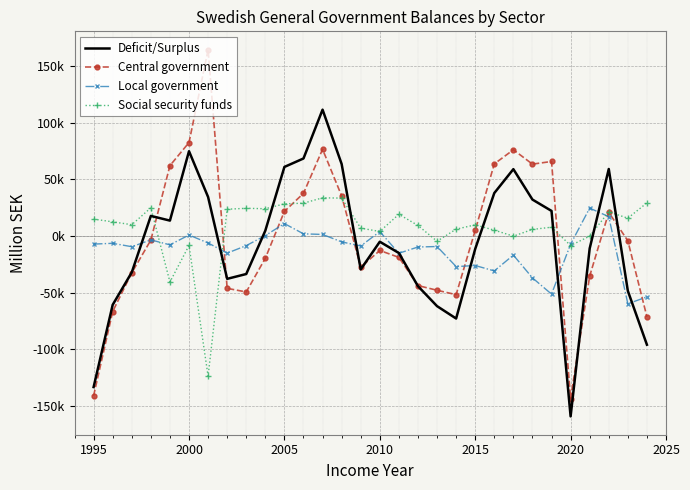

How many interior local valleys does the Social security funds series have?

9